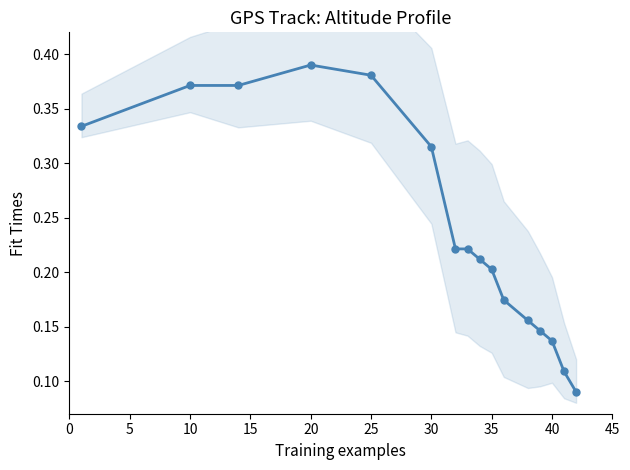

What is the average value?

0.2